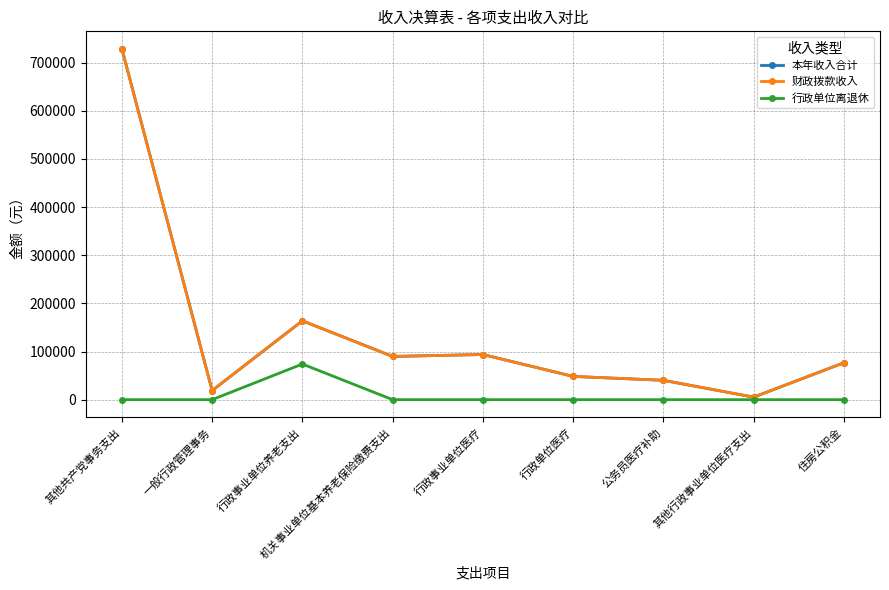

The 本年收入合计 series shows 76670.0 at 住房公积金. True or false?

True